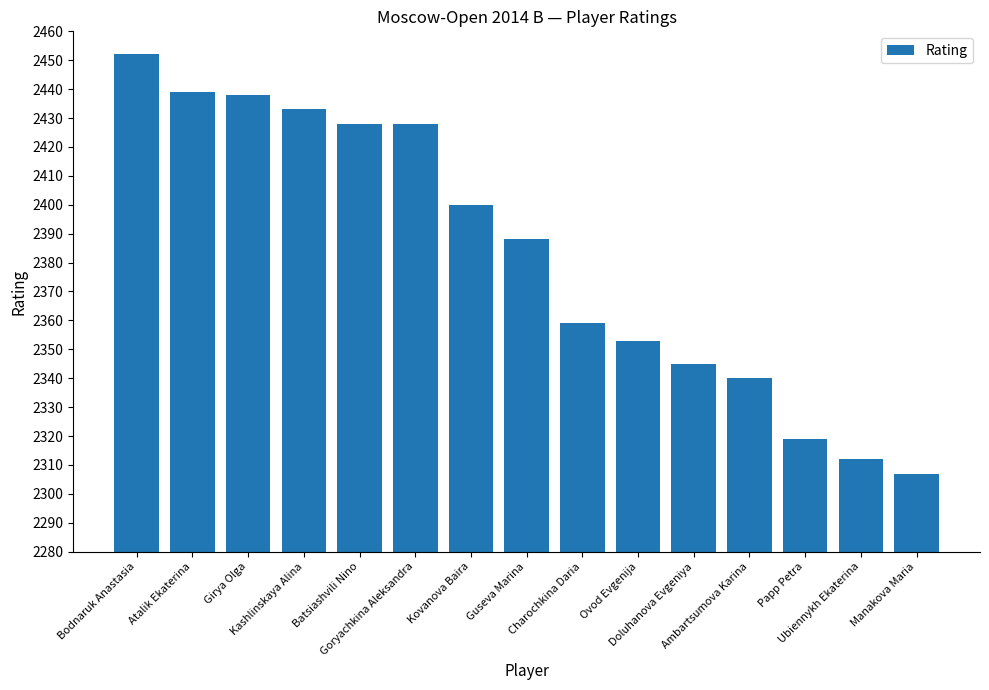

Are the bars grouped side by side (vs. stacked)?

No